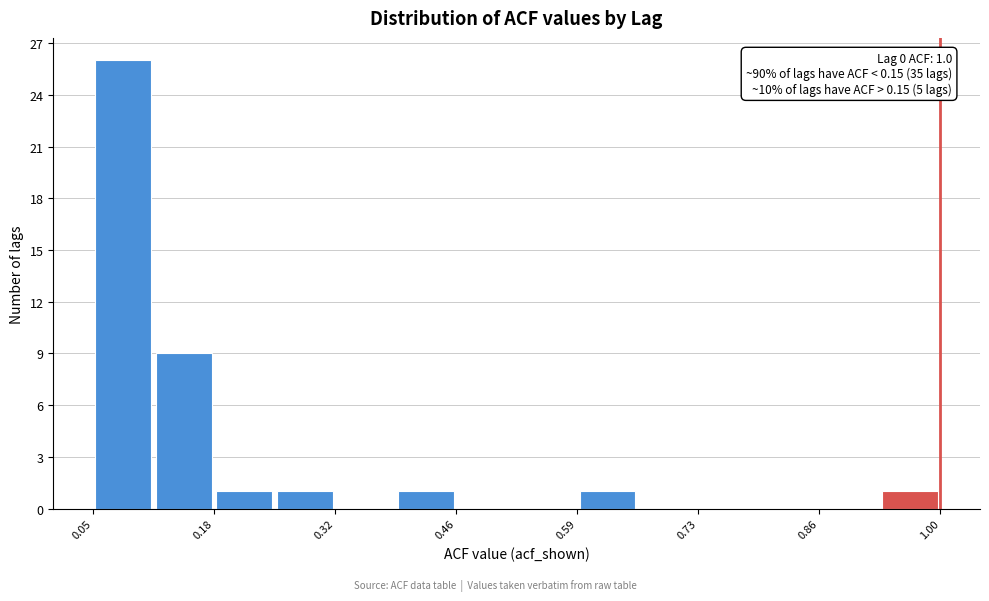

Read against the x-axis, roughly where is the centre of the tallest bar?

0.08